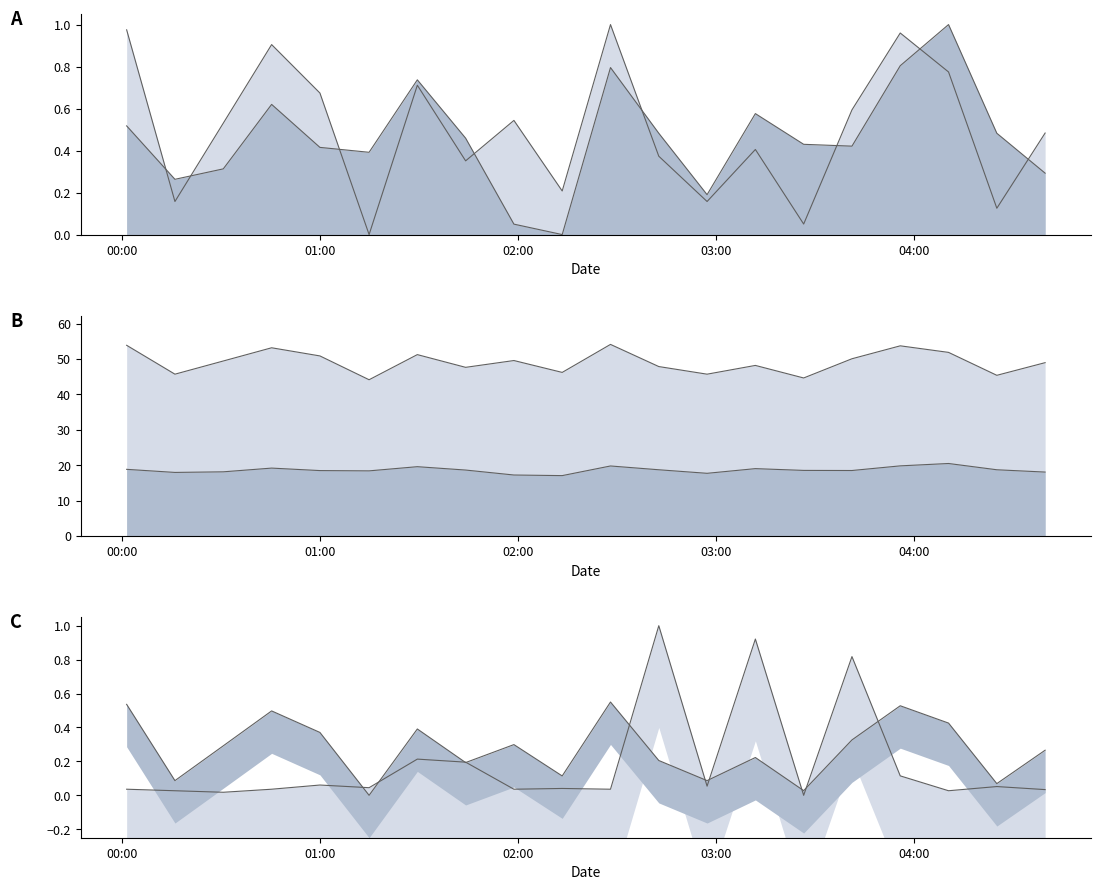

What is the highest value of the SDS_P1 series?

1.0